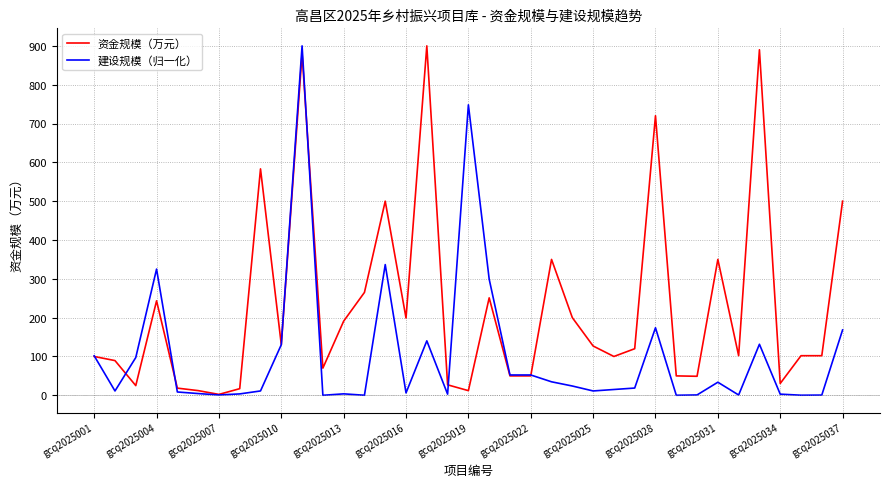

Rank the series by their average value, from highest to lowest.

资金规模（万元）, 建设规模（归一化）